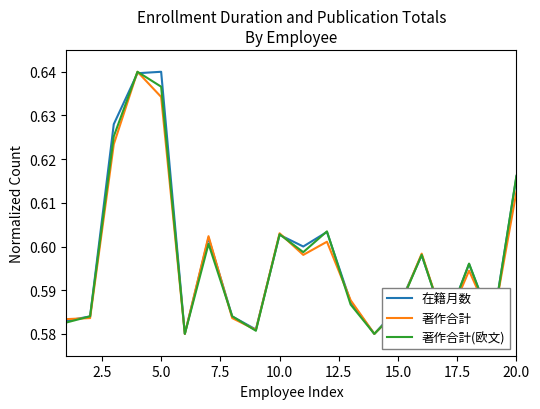

Rank the series by their average value, from highest to lowest.

在籍月数, 著作合計(欧文), 著作合計